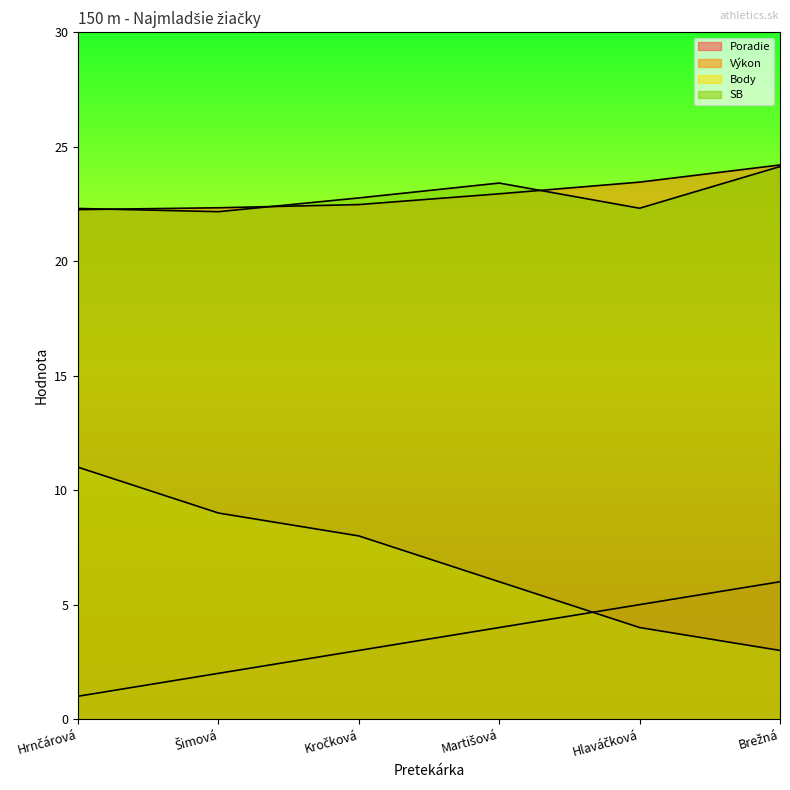

True or false: Body and Poradie intersect in this chart.

True